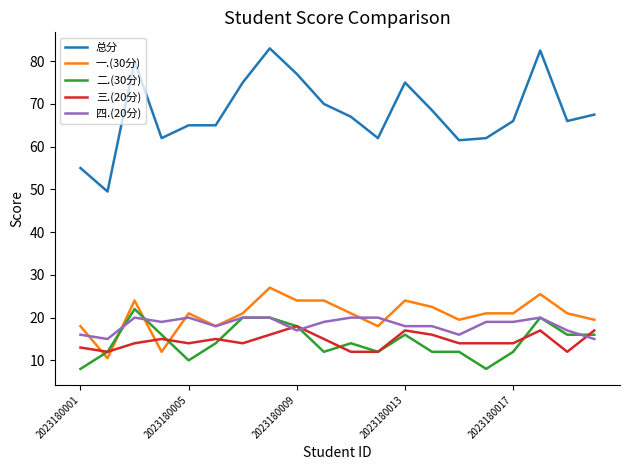

How many lines are shown in the chart?

5